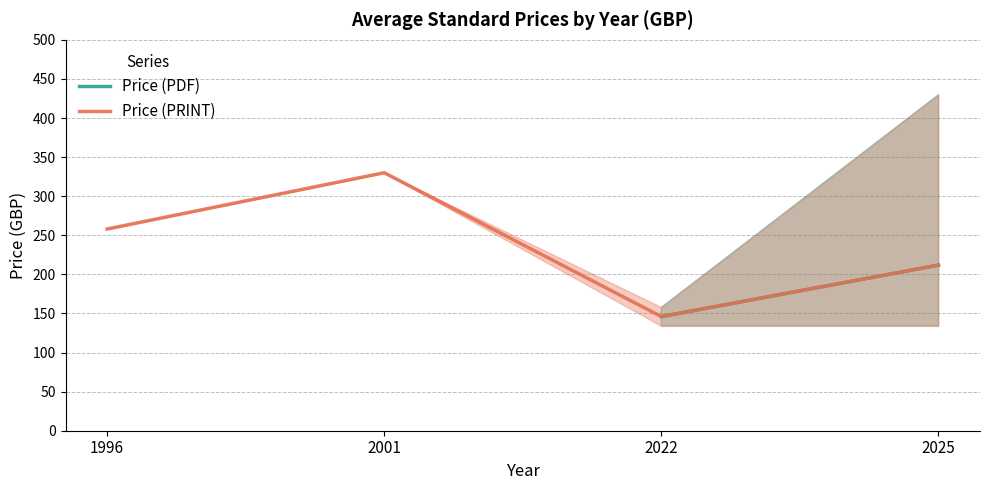

Is the value of Price (PRINT) at 1996 greater than the value of Price (PDF) at 2025?

Yes